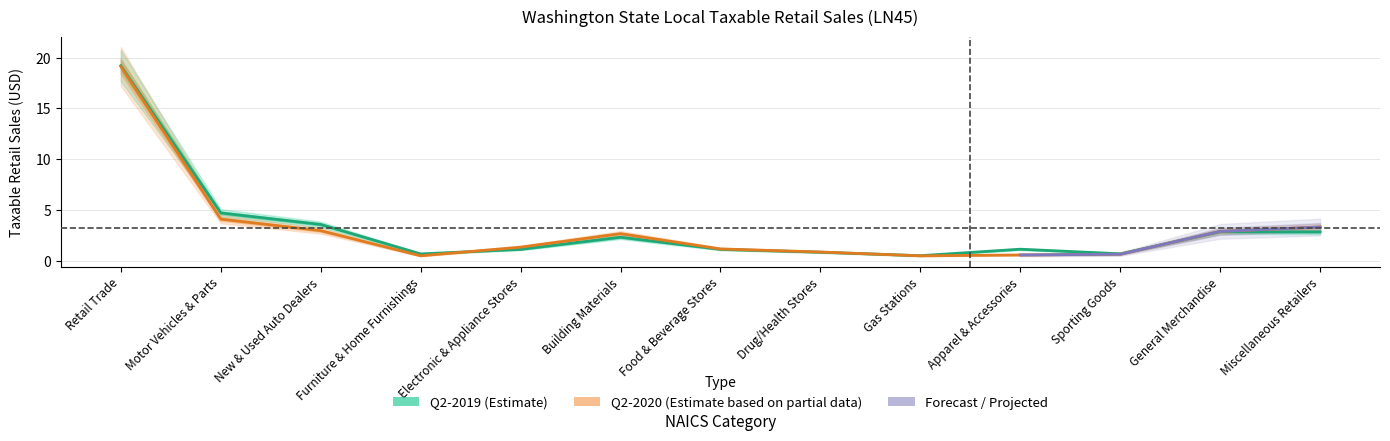

How many times do q2_2020 and q2_2019 cross each other?

3